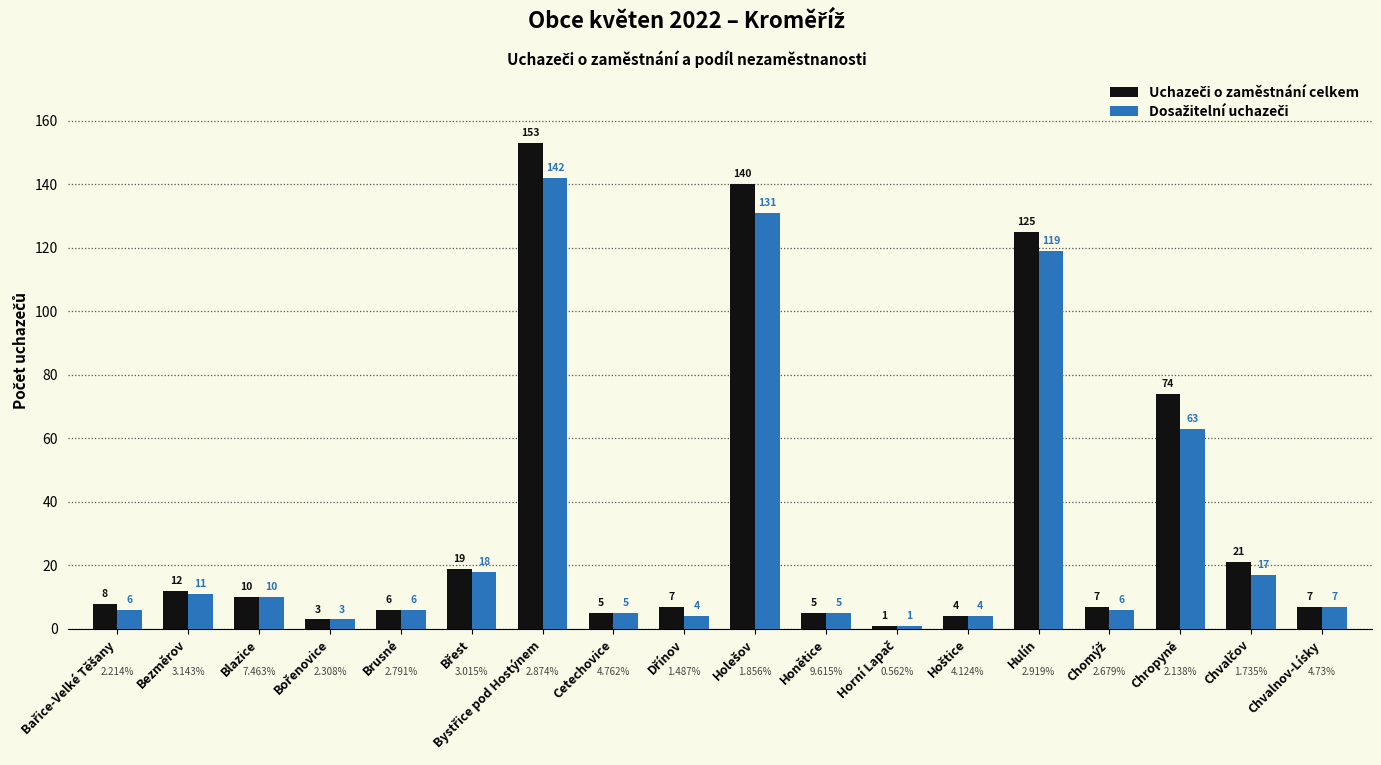

True or false: Dosažitelní uchazeči has a value of 11 at Chvalnov-Lísky.

False